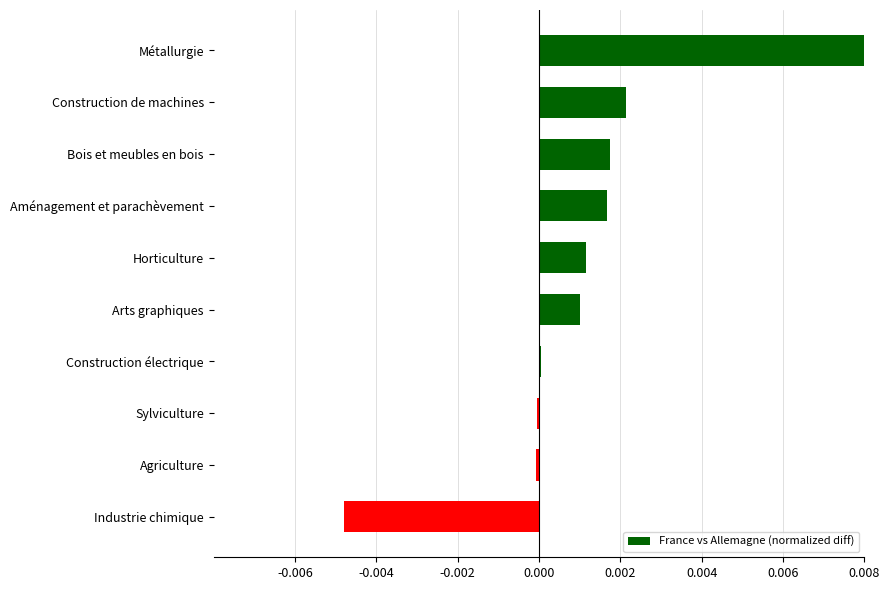

At which category does the chart reach its peak across all series?

Métallurgie